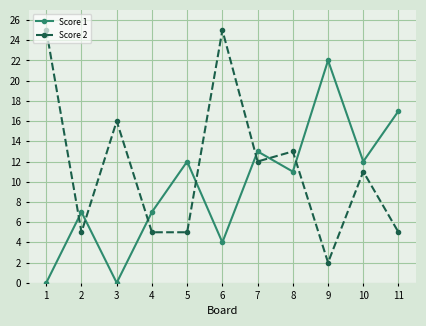

At how many categories does at least one series exceed 20?

3